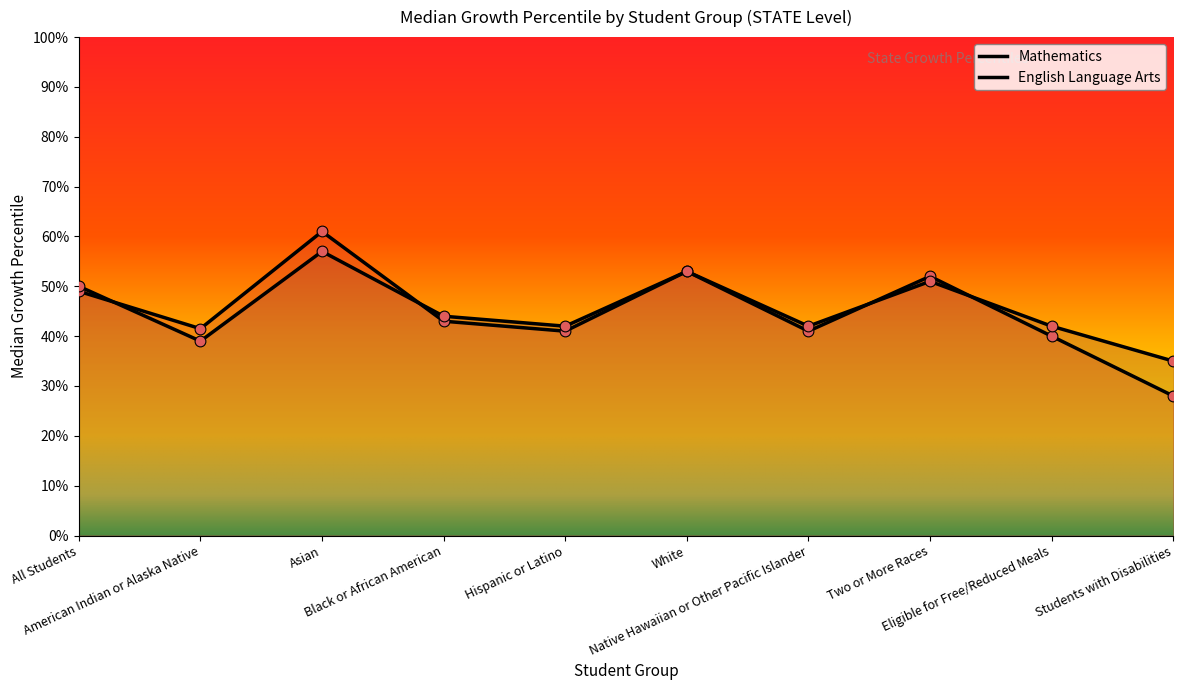

Which series reaches the maximum Y coordinate?

Mathematics